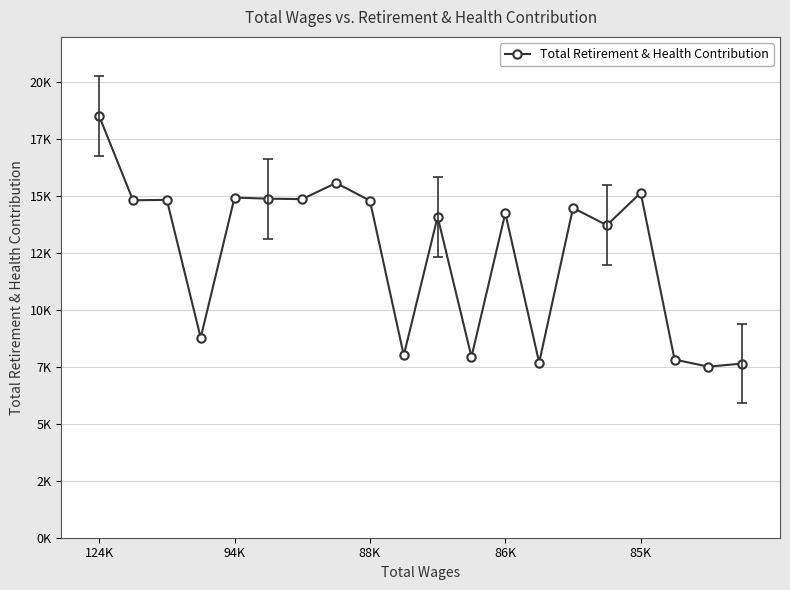

What position from the right is 11?

9